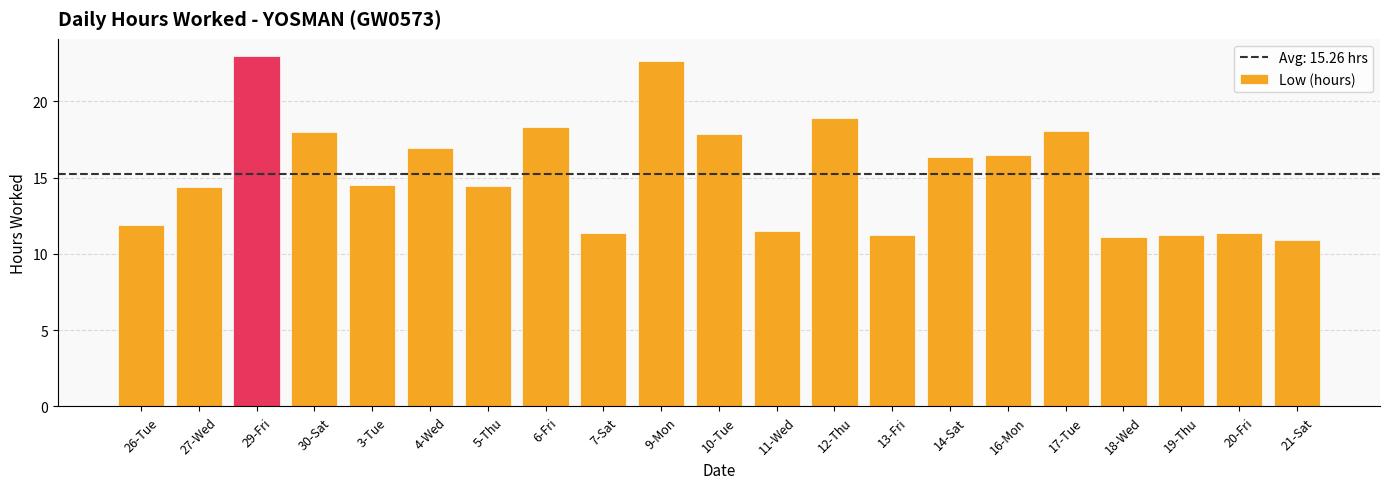

What is the average value?

15.3